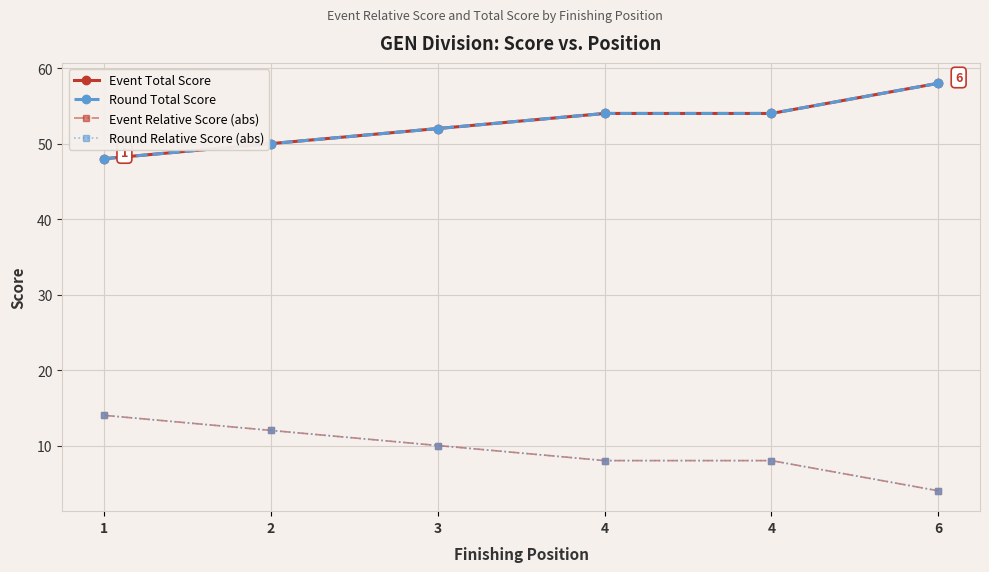

Is this an area chart (filled region under the line)?

No